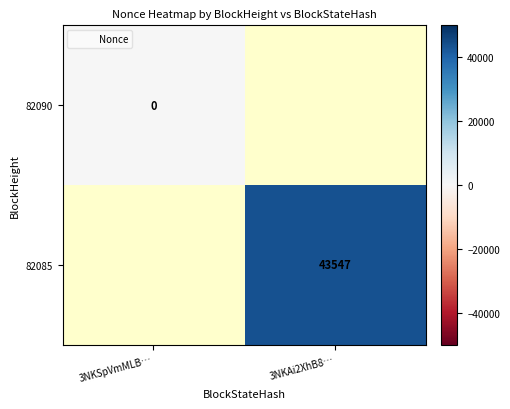

Rank the series by their maximum value, from highest to lowest.

82090, 82085